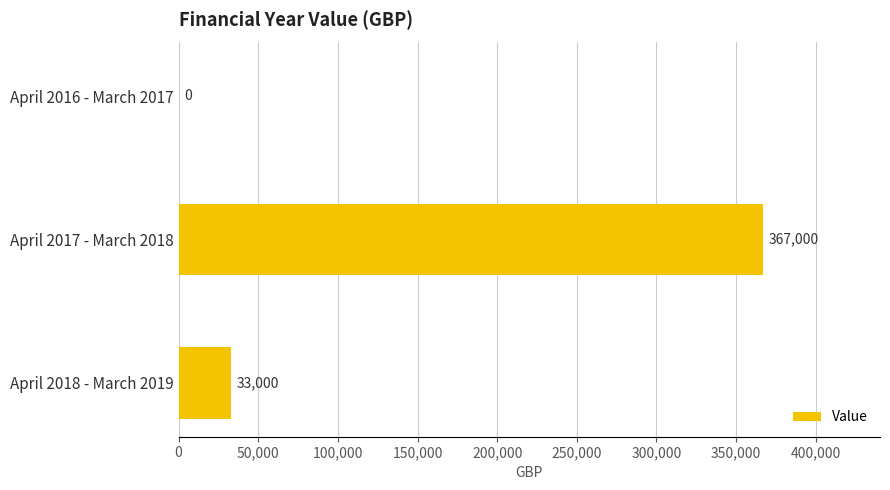

Which has a higher value, April 2018 - March 2019 or April 2016 - March 2017?

April 2018 - March 2019